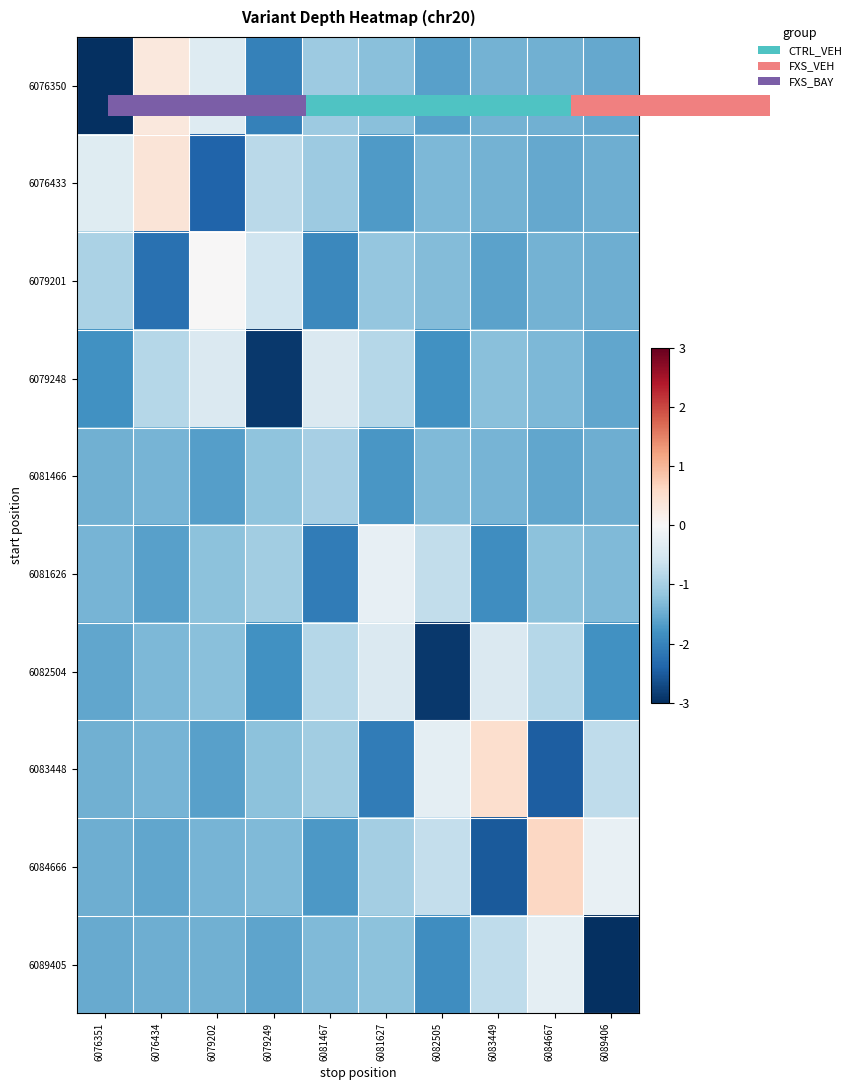

Between 6079202 and 6076434, which is larger?

6076434